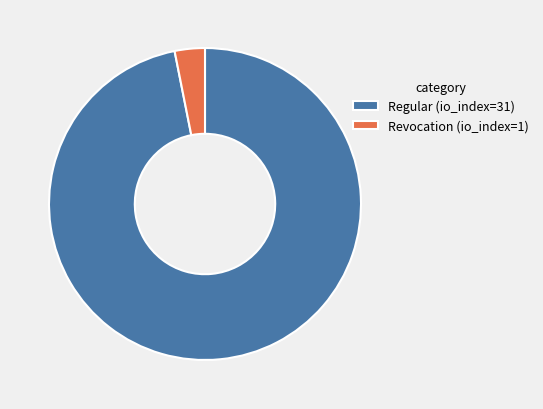

Does any single category account for the majority?

Yes